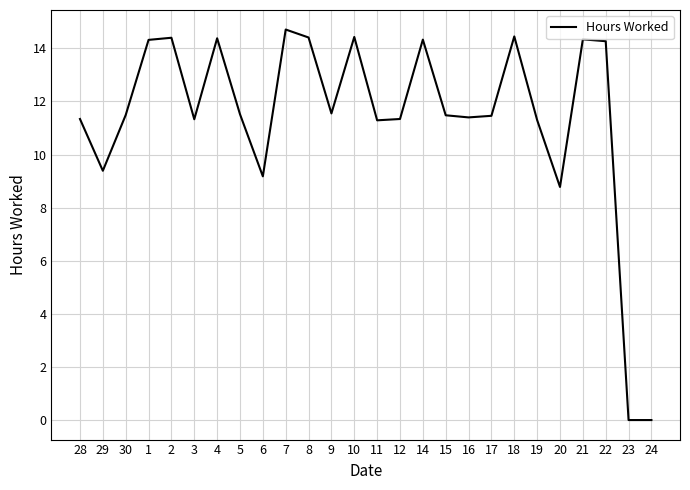

Is this an area chart (filled region under the line)?

No